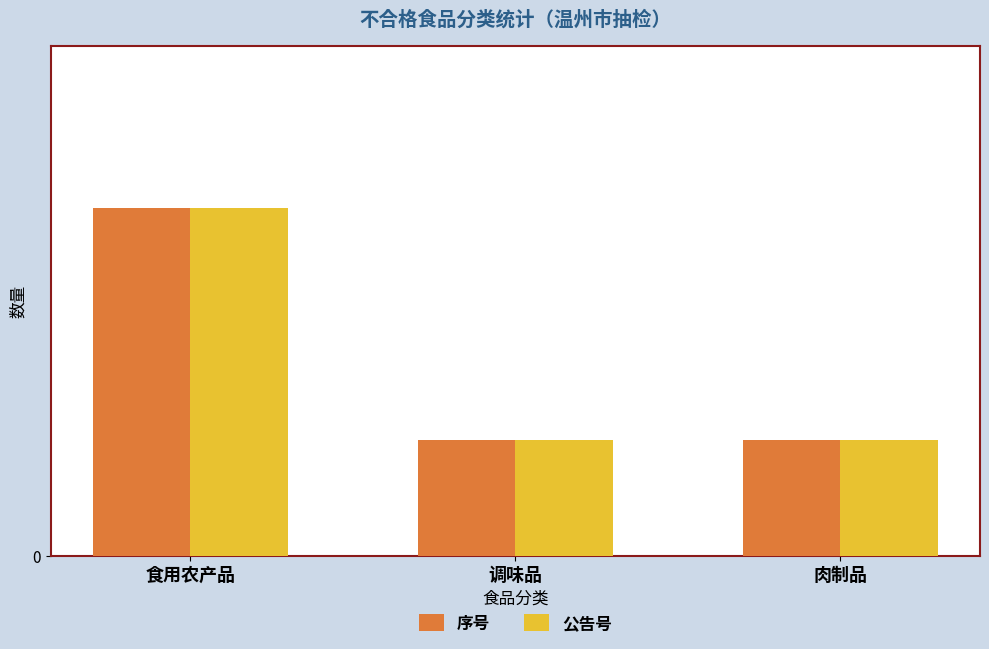

At how many categories does at least one series exceed 2?

1